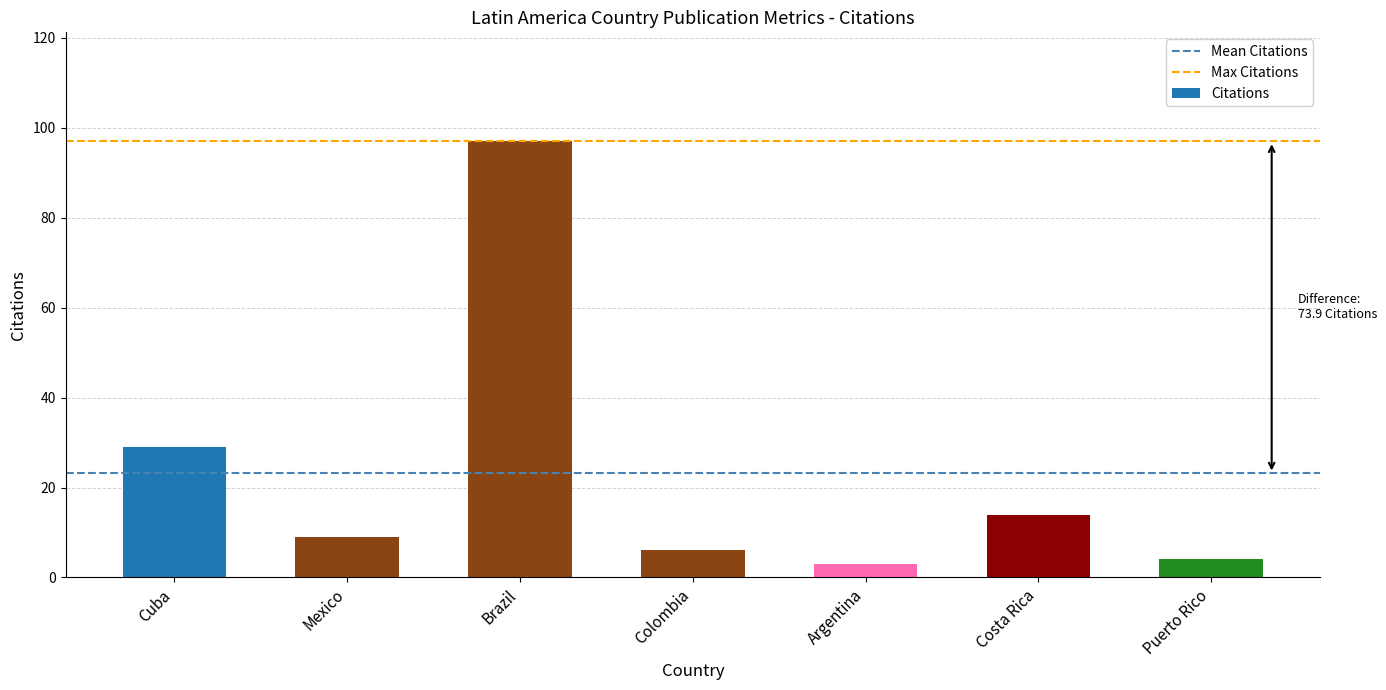

The value at Puerto Rico is 4. True or false?

True